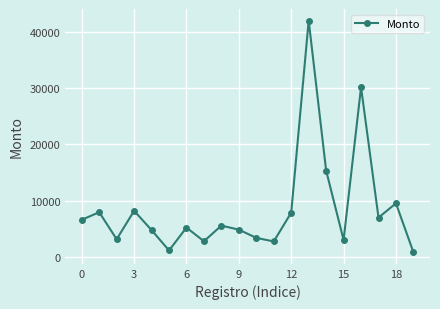

What is the difference between the maximum and minimum values?

41217.1